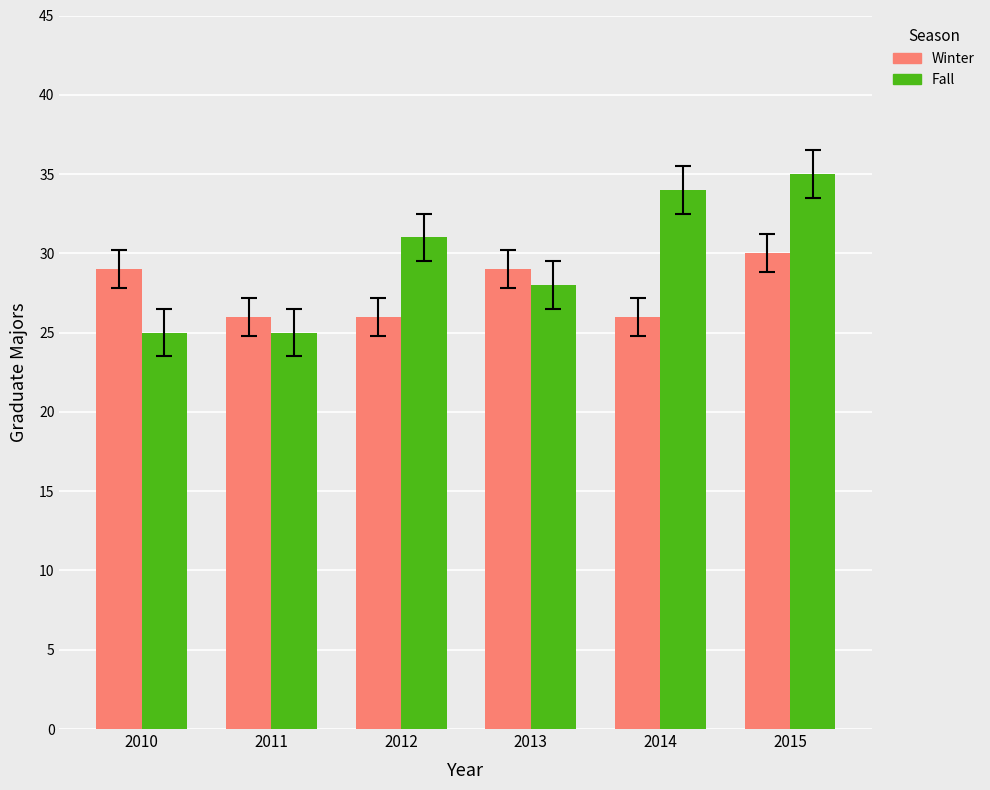

What is the spread (max minus min) of values at 2012?

5